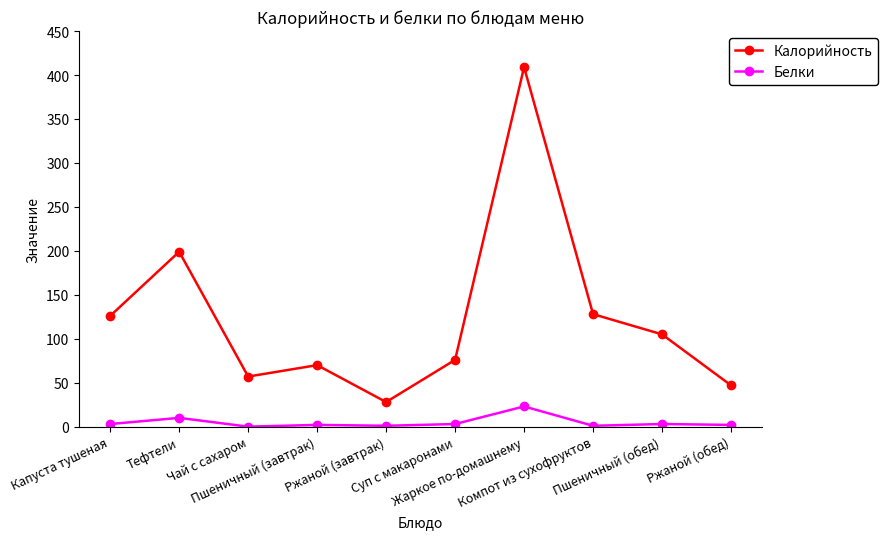

What is the difference between the Белки values at Тефтели and Ржаной (обед)?

8